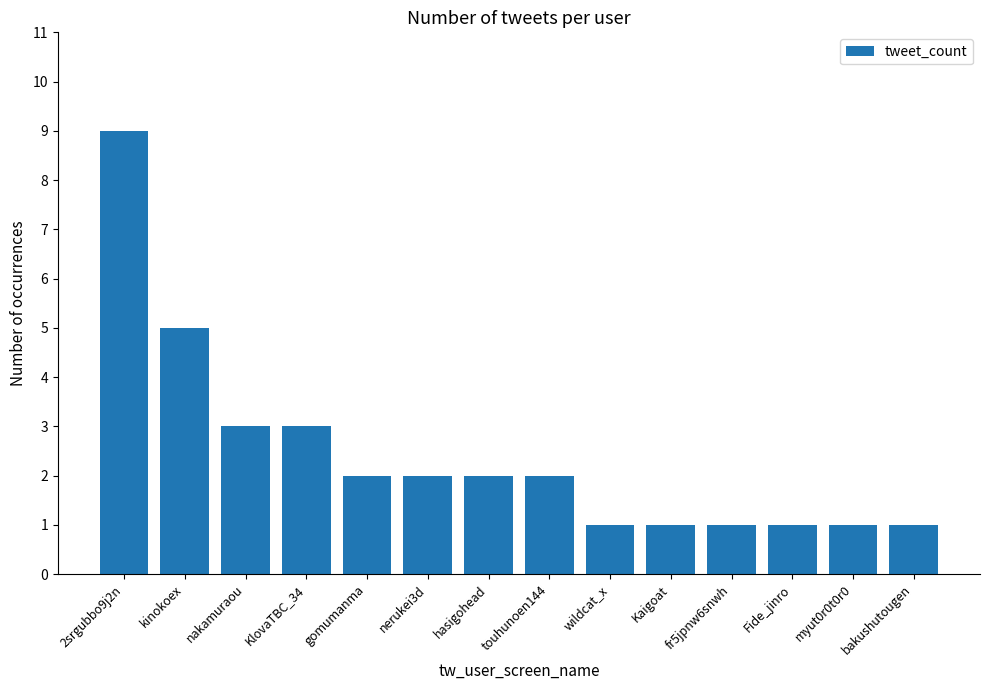

What is the greatest value displayed?

9